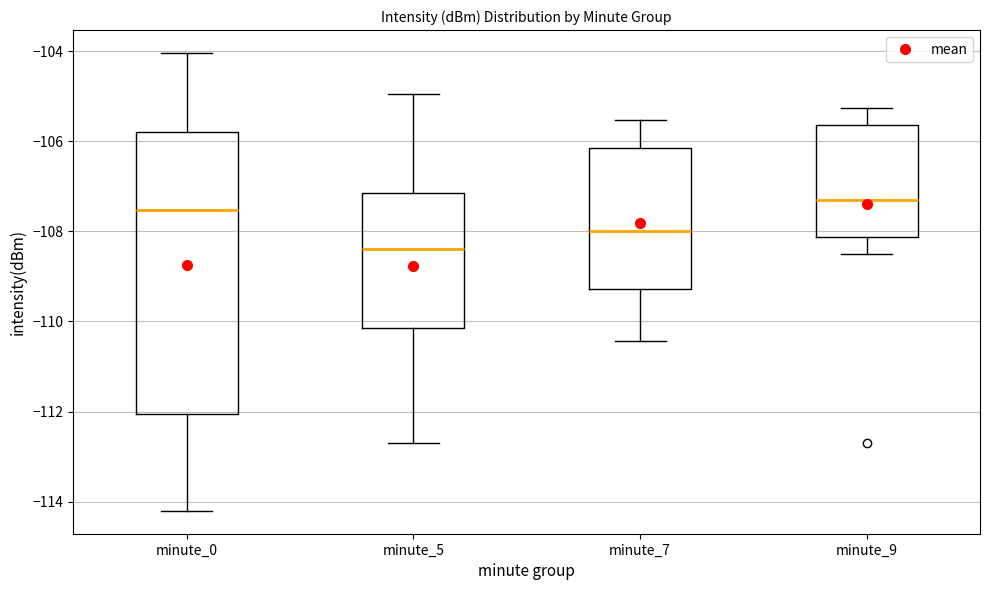

Which box has the highest median line?

minute_9